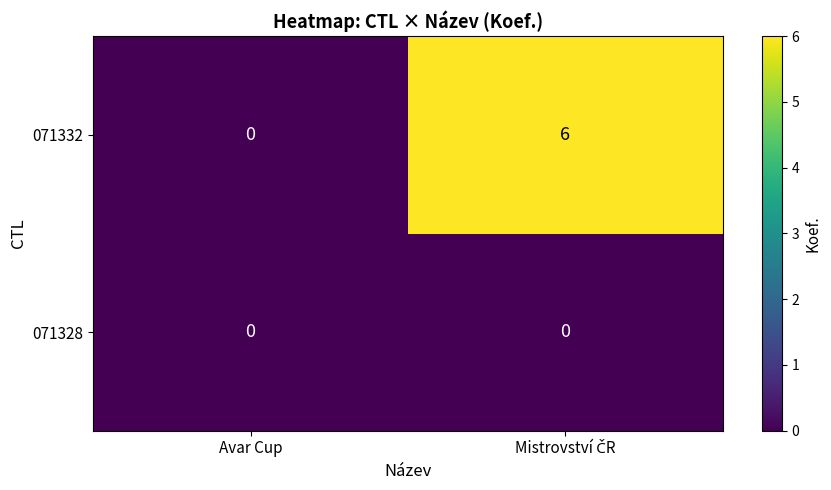

At which label is 071332 closest to 3?

Avar Cup